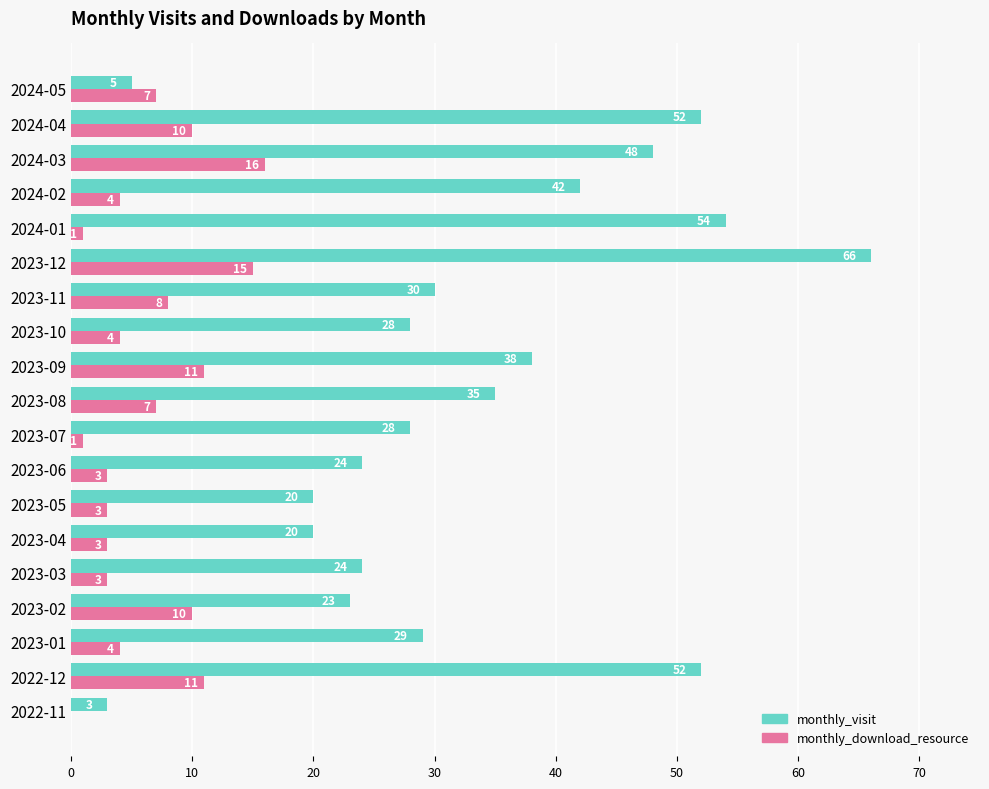

At which category is the sum across all series the highest?

2023-12